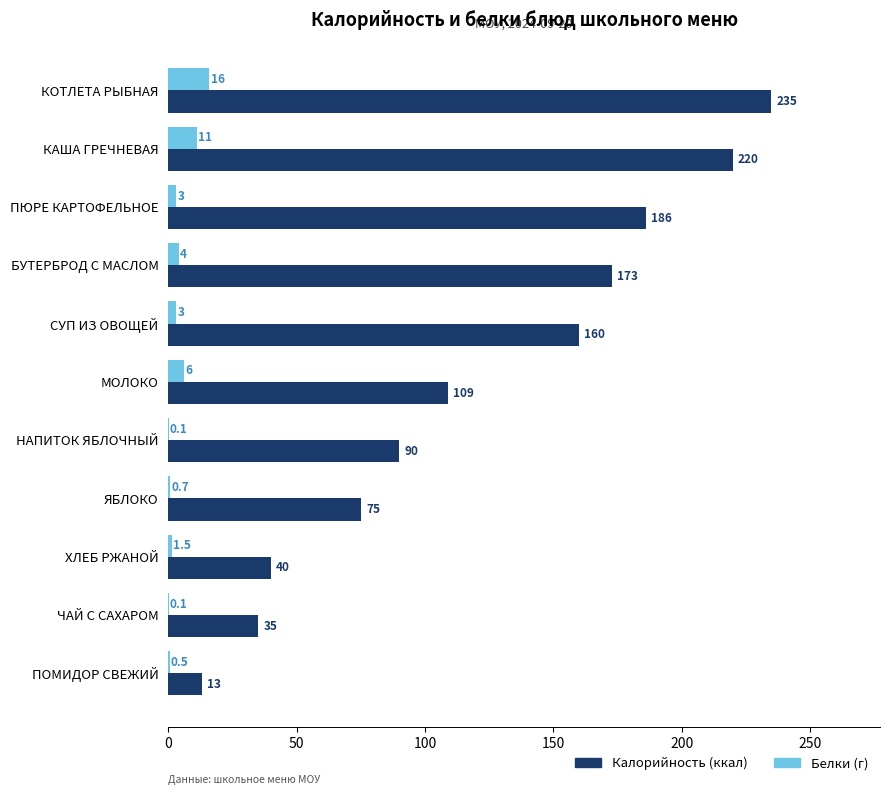

The Белки (г) series shows 0.7 at ЯБЛОКО. True or false?

True